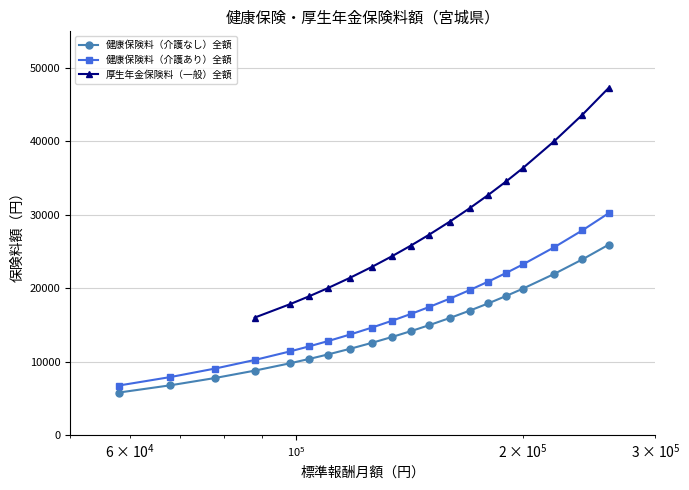

What is the spread (max minus min) of values at 170000?

2805.0